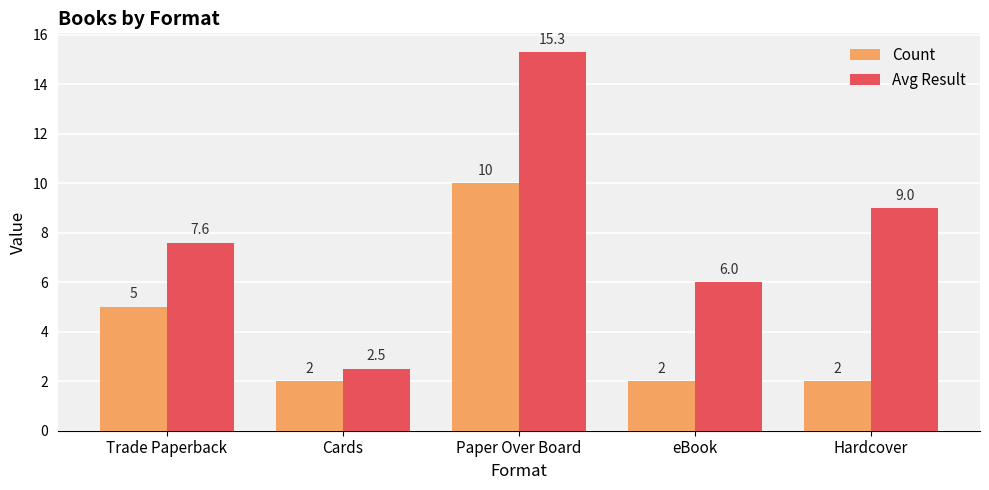

Read the Count value at Hardcover.

2.0